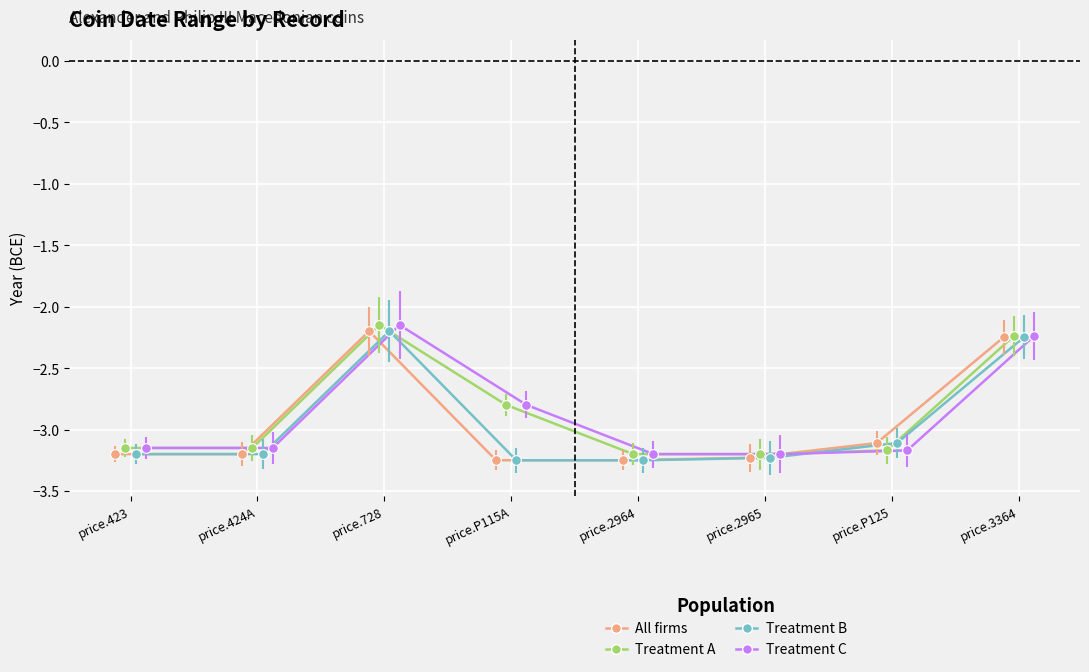

Where does the All firms series first go above -3?

price.728